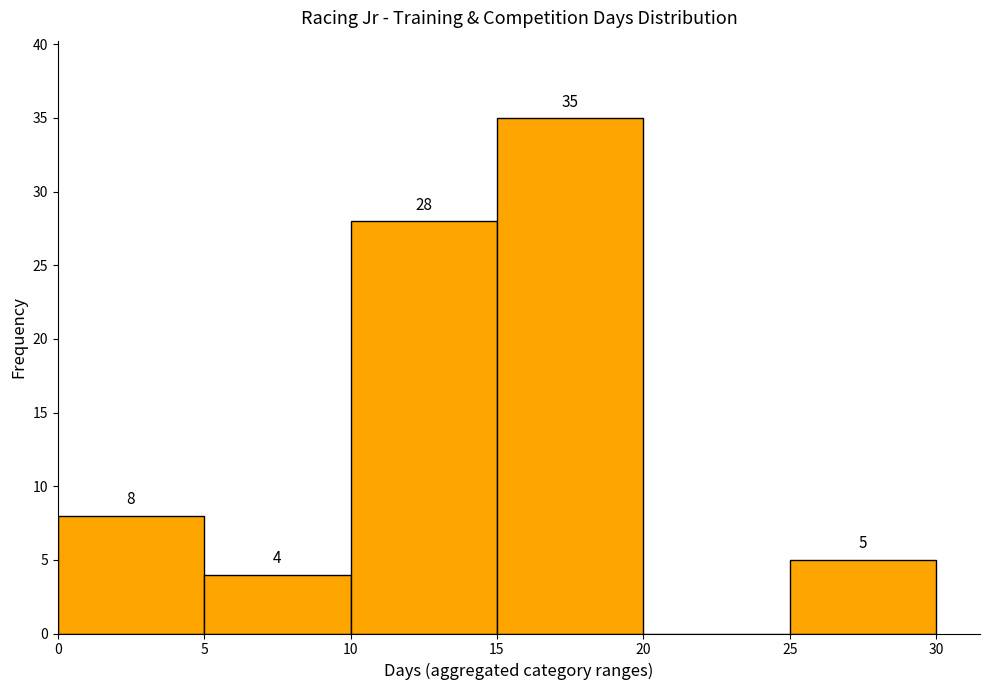

Which range on the x-axis has the tallest bar?

15 to 20